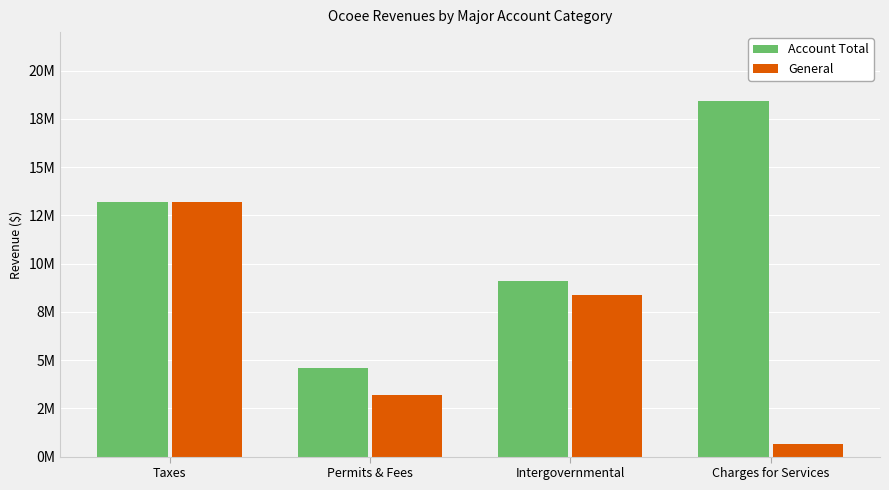

What position from the right is Permits & Fees?

3